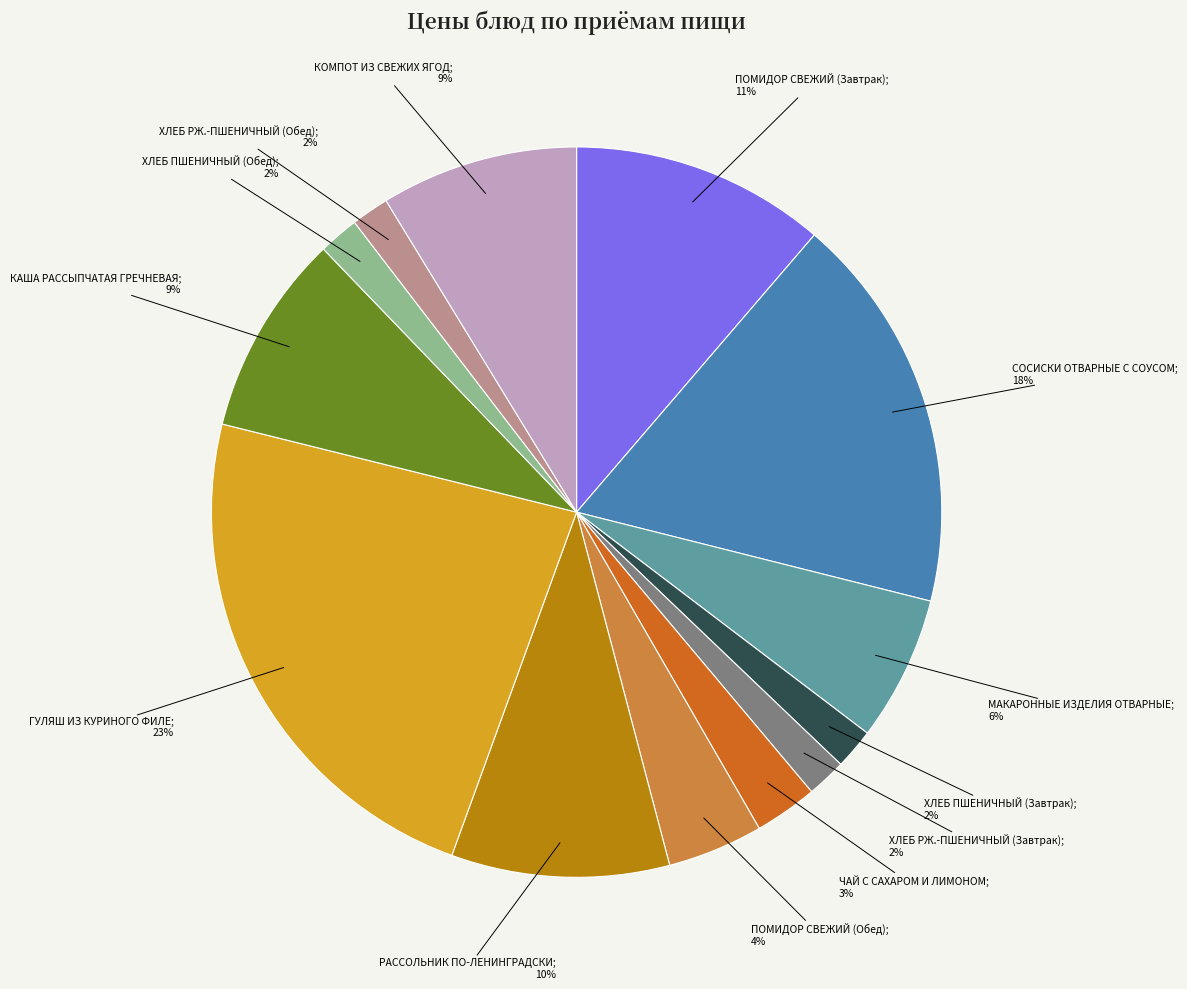

Does any single category account for the majority?

No